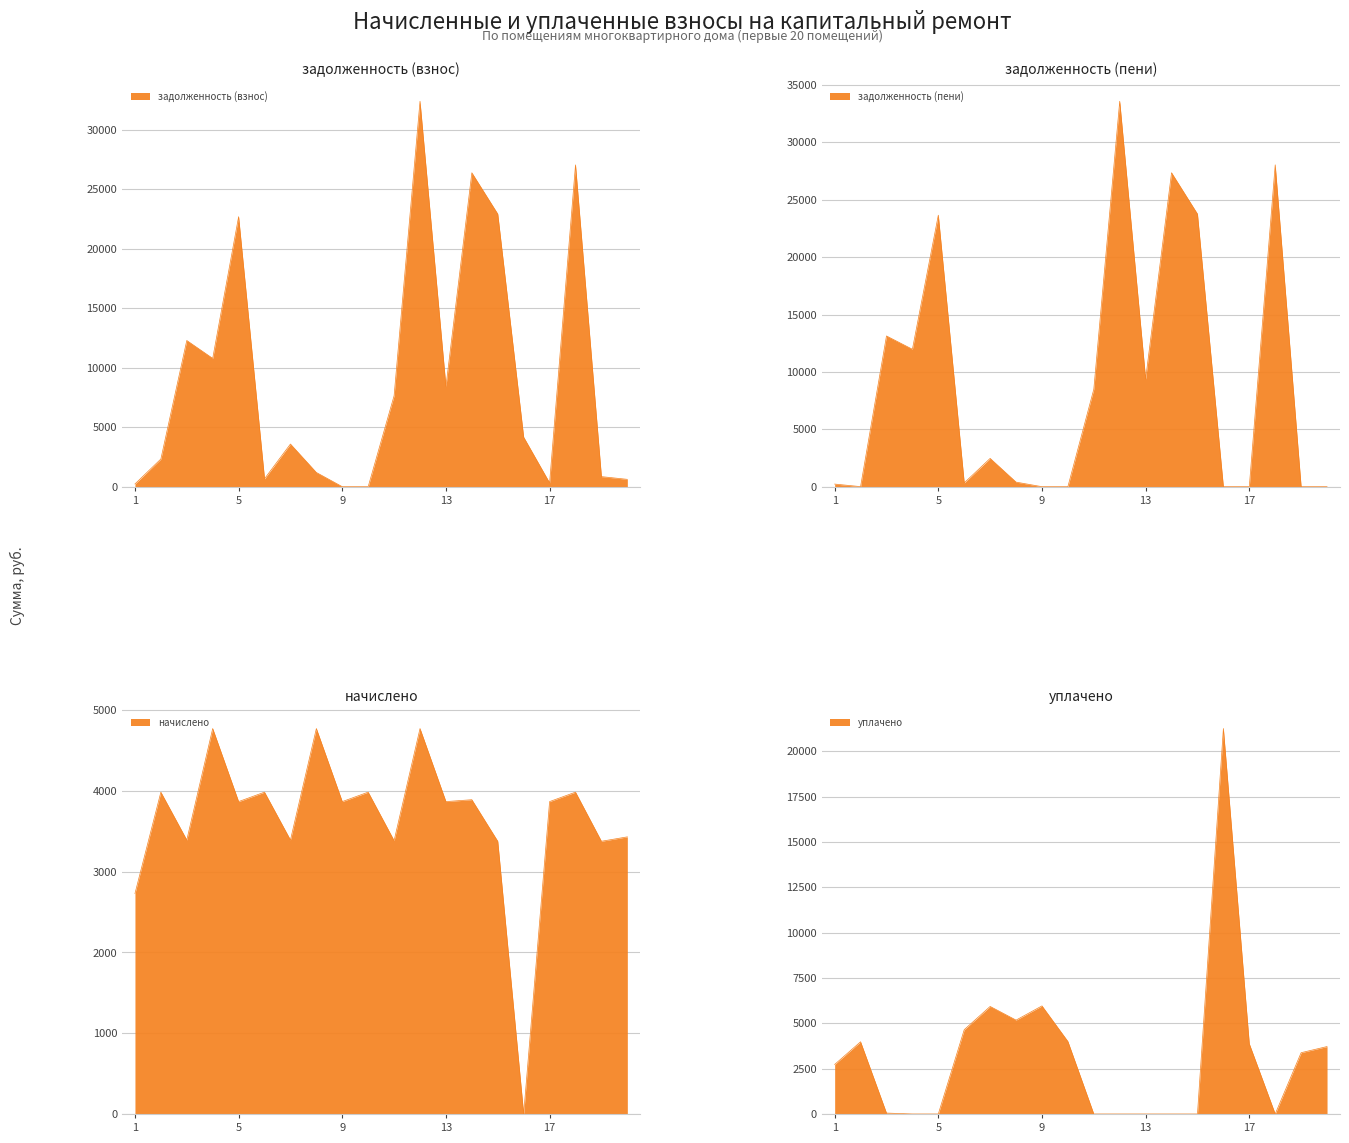

How many values in the задолженность (взнос) series exceed 4161?

10